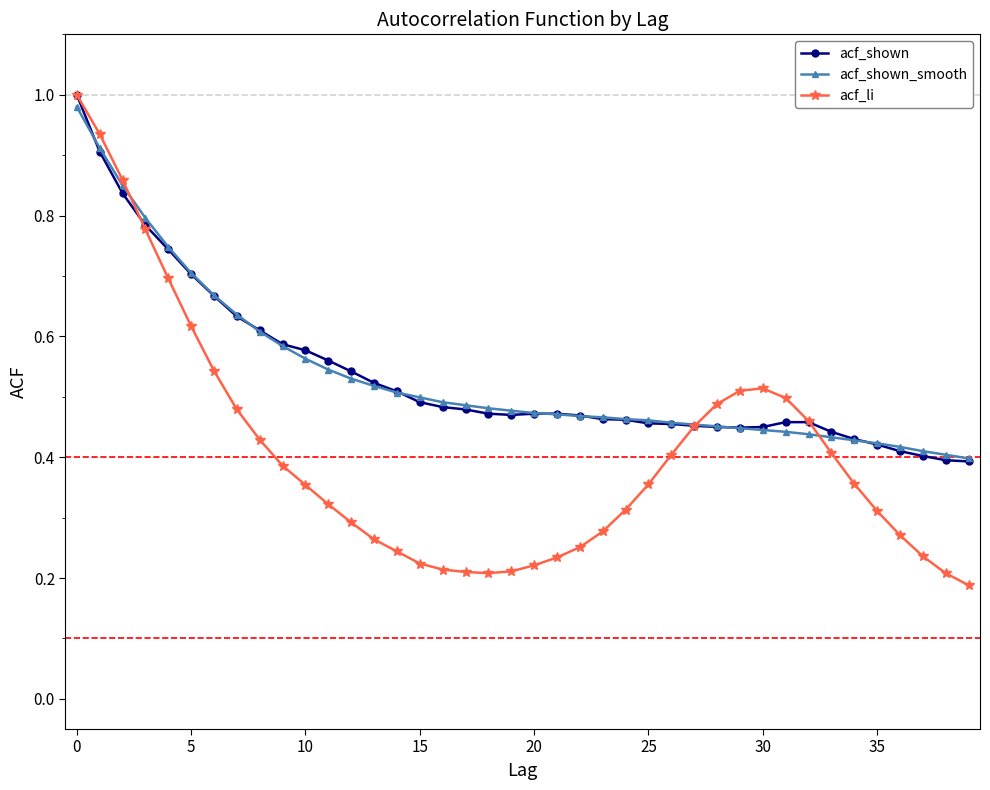

At how many categories does at least one series exceed 0?

40